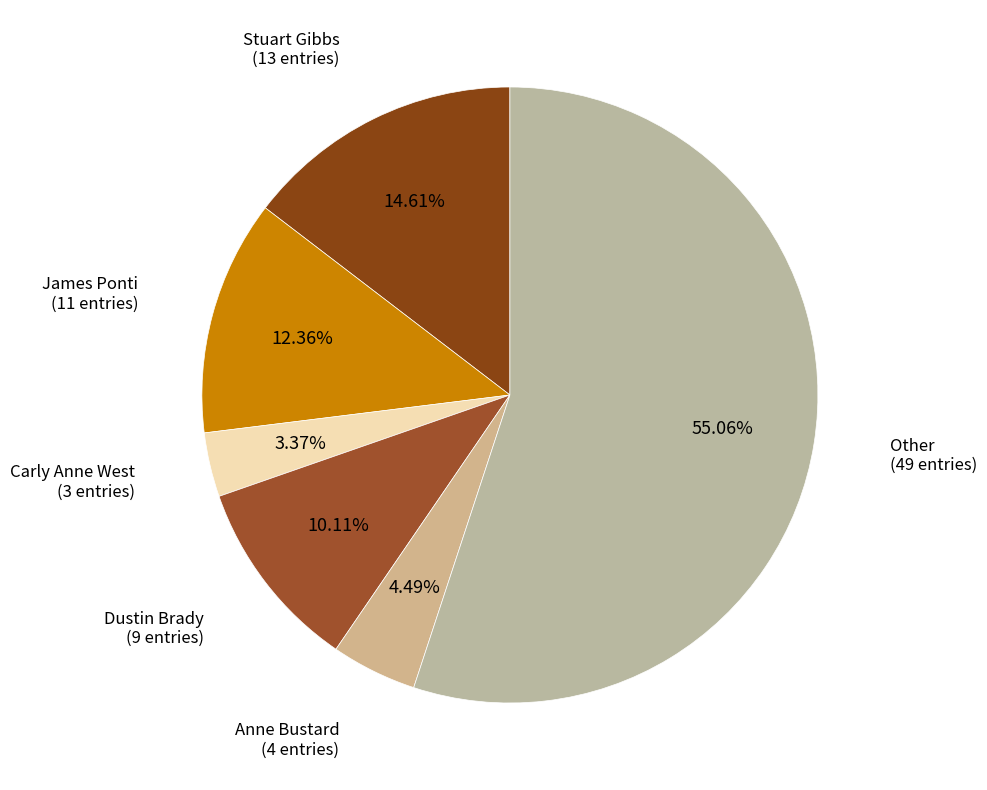

What portion of the pie excludes Dustin Brady?

89.9%